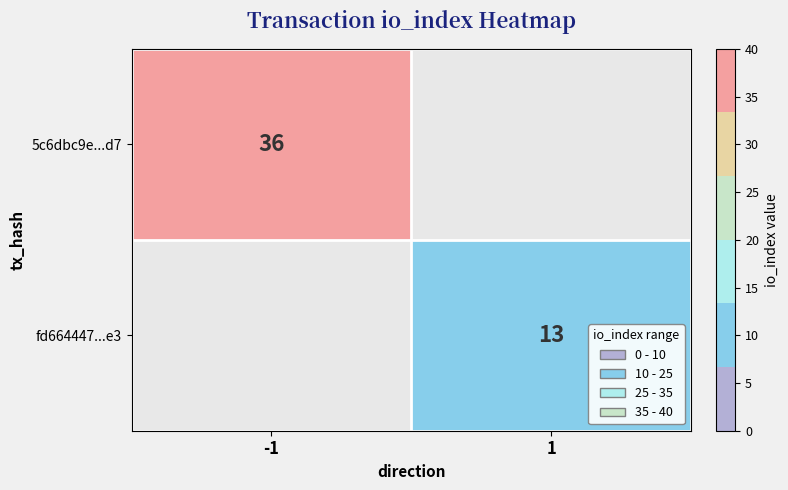

The value of fd664447...e3 at 1 is 13. True or false?

True